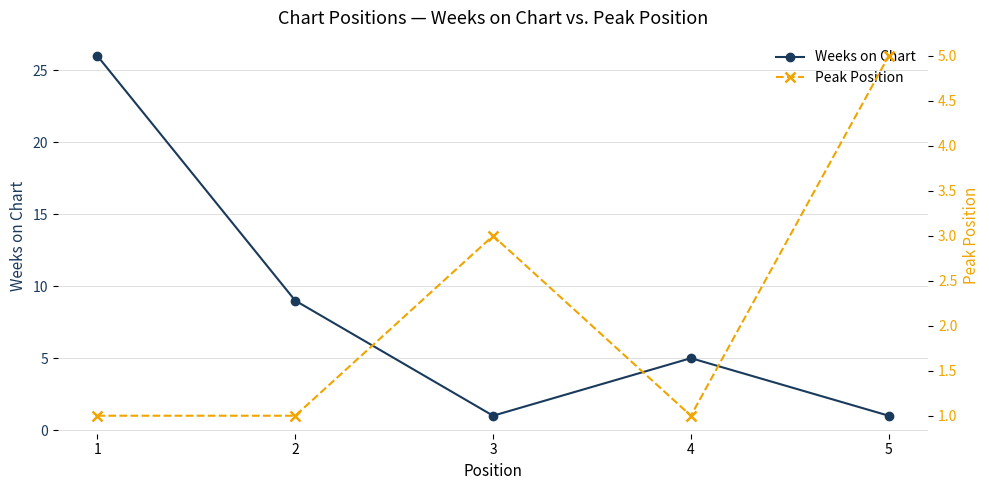

What is the value of the Weeks on Chart point at the 3rd from the left?

1